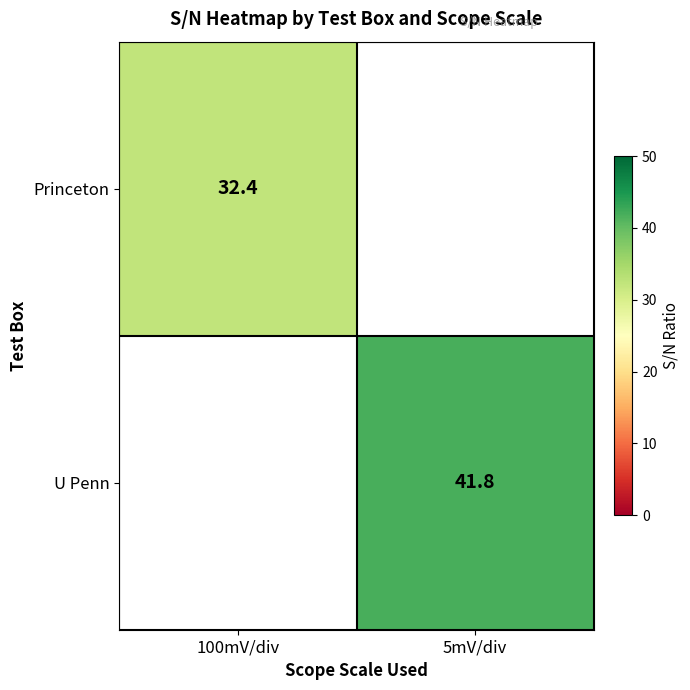

Is it true that Princeton equals 42.6 at 100mV/div?

False